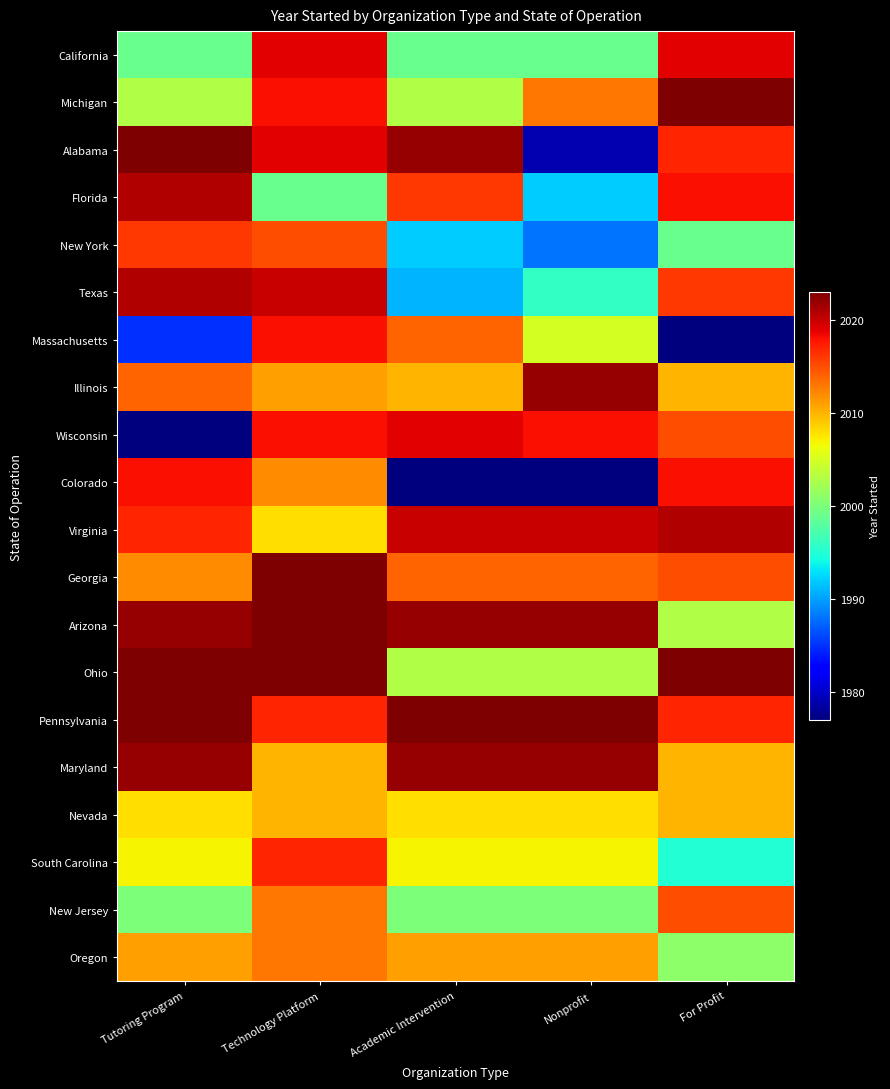

What is the maximum value shown in the chart?

2023